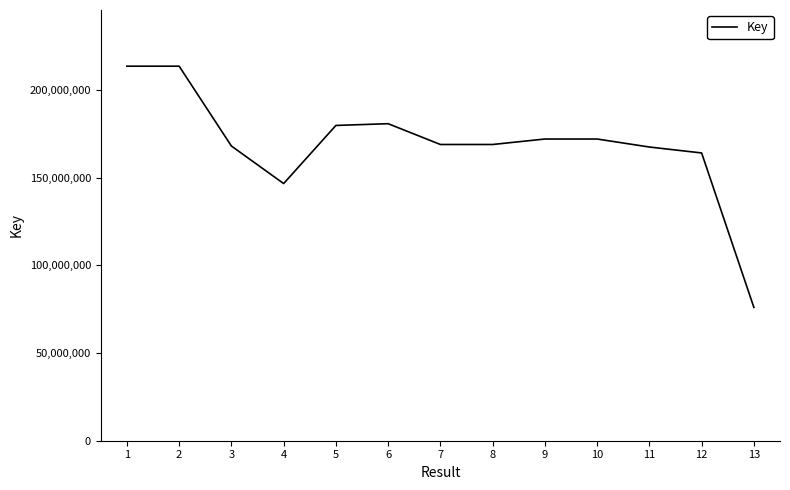

Count the number of data series in this chart.

1